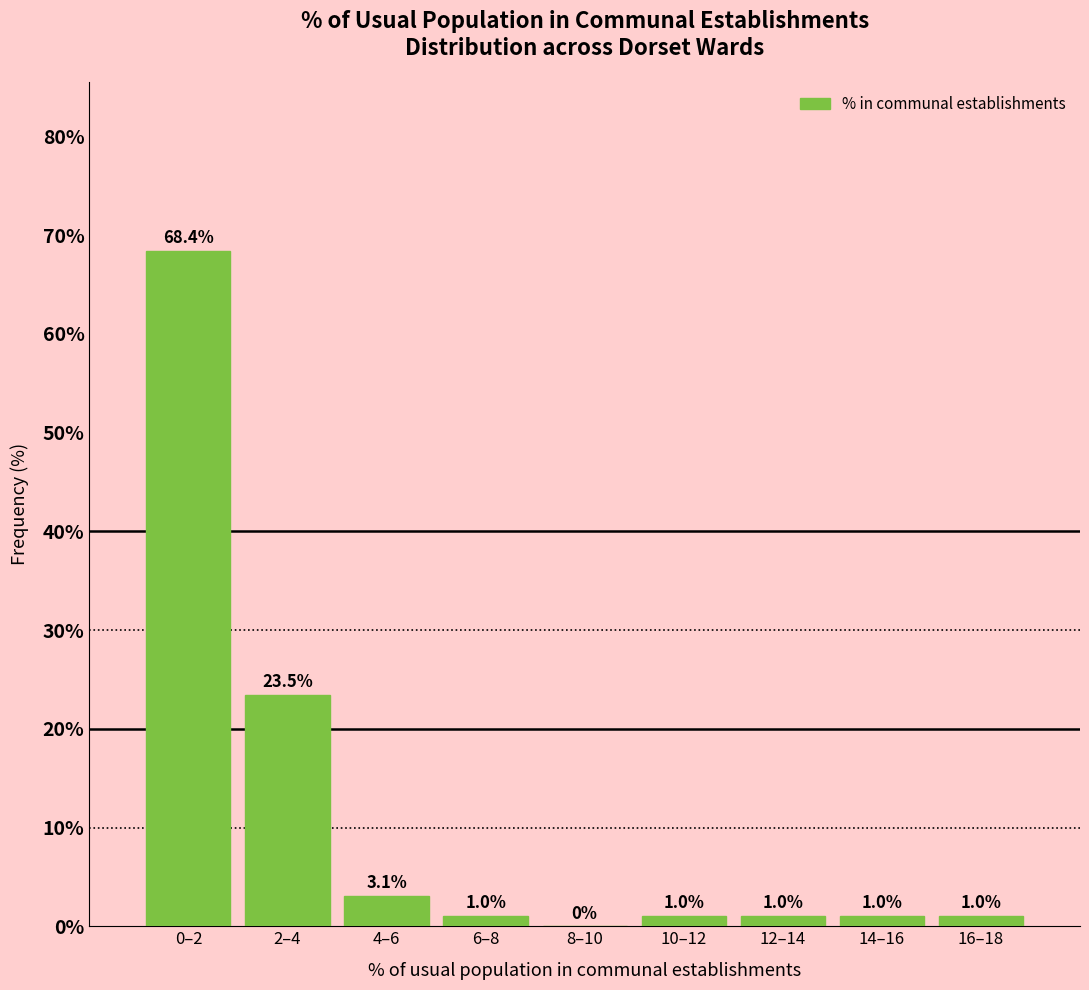

Reading right to left, what are all the values shown in this chart?

16–18=1.0	14–16=1.0	12–14=1.0	10–12=1.0	8–10=0.0	6–8=1.0	4–6=3.1	2–4=23.5	0–2=68.4